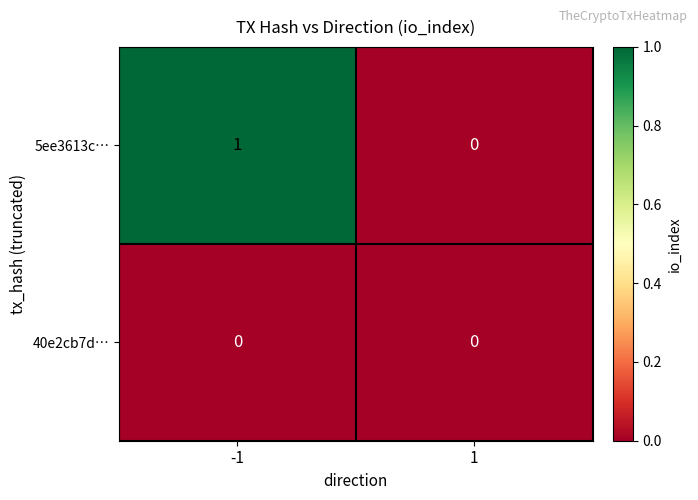

Rank the series by their average value, from lowest to highest.

40e2cb7d…, 5ee3613c…